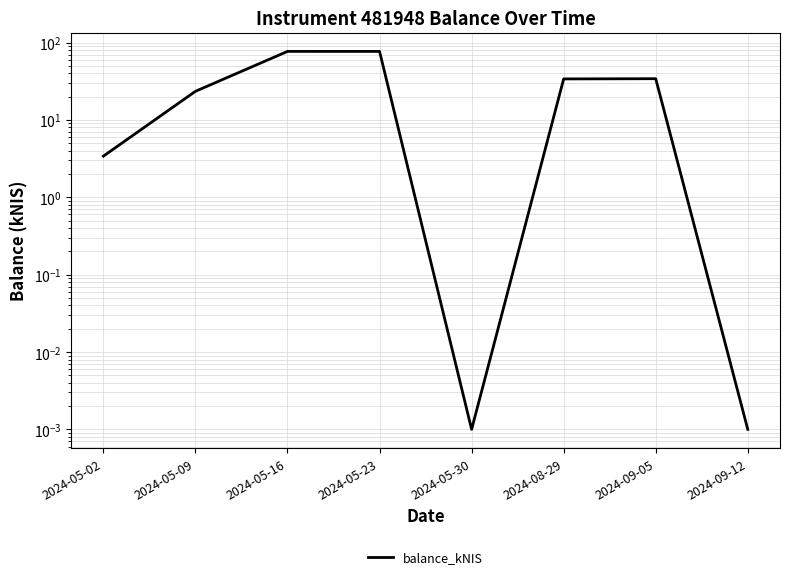

At which label does the data first exceed 33?

2024-05-16